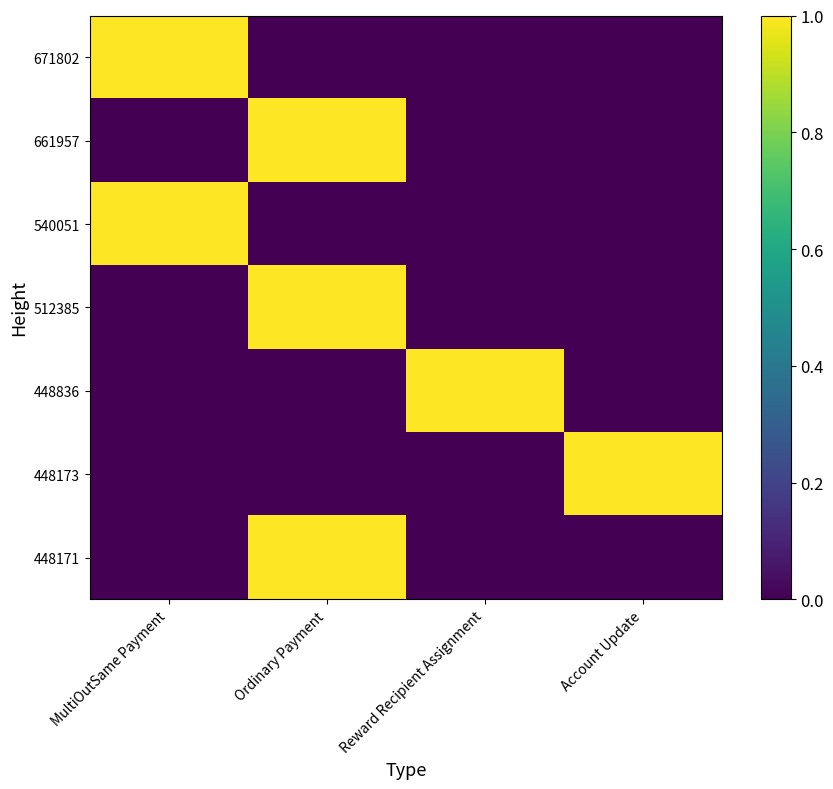

Reading left to right, what are all the values shown in this chart?

671802: MultiOutSame Payment=1	Ordinary Payment=0	Reward Recipient Assignment=0	Account Update=0
661957: MultiOutSame Payment=0	Ordinary Payment=1	Reward Recipient Assignment=0	Account Update=0
540051: MultiOutSame Payment=1	Ordinary Payment=0	Reward Recipient Assignment=0	Account Update=0
512385: MultiOutSame Payment=0	Ordinary Payment=1	Reward Recipient Assignment=0	Account Update=0
448836: MultiOutSame Payment=0	Ordinary Payment=0	Reward Recipient Assignment=1	Account Update=0
448173: MultiOutSame Payment=0	Ordinary Payment=0	Reward Recipient Assignment=0	Account Update=1
448171: MultiOutSame Payment=0	Ordinary Payment=1	Reward Recipient Assignment=0	Account Update=0